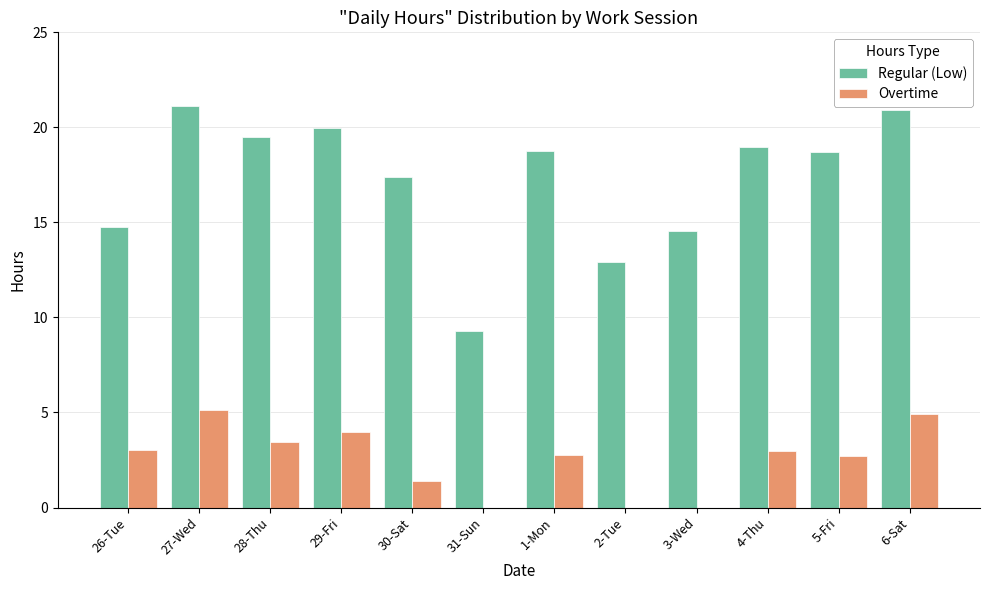

What is the maximum value shown in the chart?

21.1